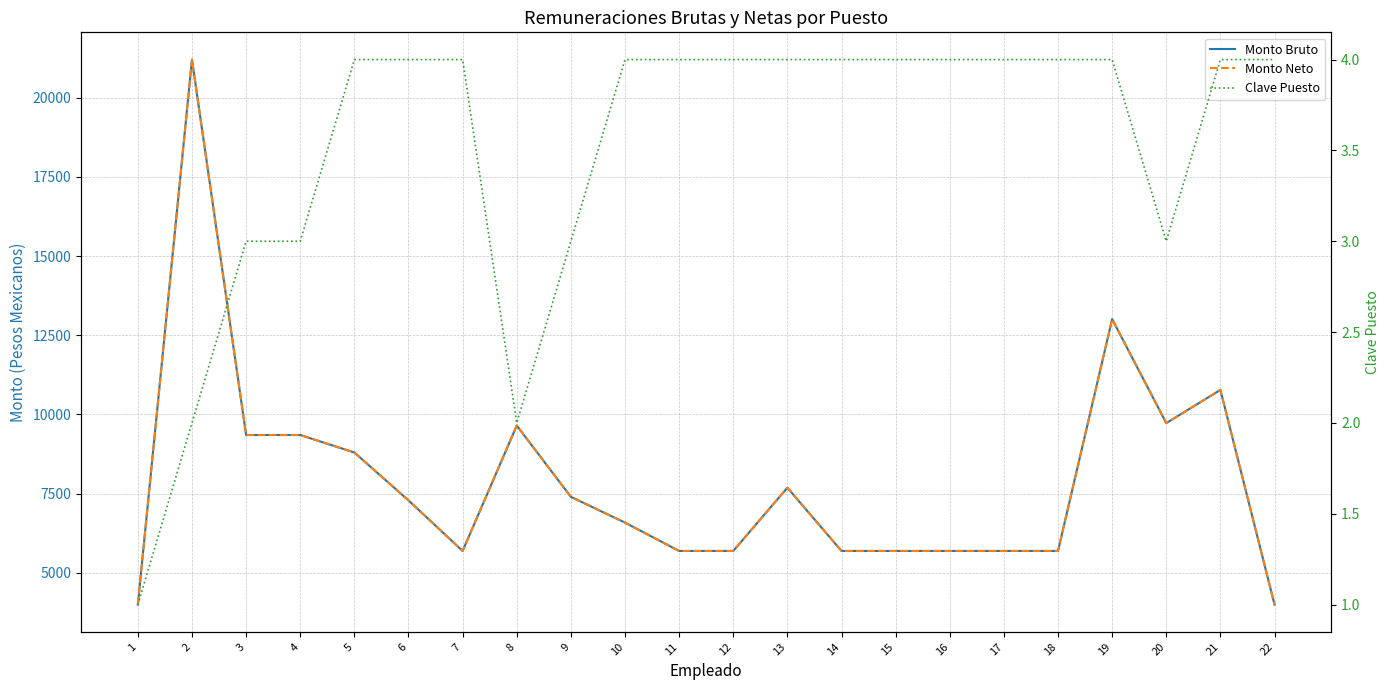

Reading right to left, list all the values displayed in this chart.

Monto Bruto: 4000.0	10775.4	9727.8	13009.5	5691.9	5691.9	5691.9	5691.9	5691.9	7688.4	5691.9	5691.9	6586.5	7399.5	9649.8	5691.9	7287.5	8799.3	9351.6	9351.6	21201.0	4000.0
Monto Neto: 4000.0	10775.4	9727.8	13009.5	5691.9	5691.9	5691.9	5691.9	5691.9	7688.4	5691.9	5691.9	6586.5	7399.5	9649.8	5691.9	7287.5	8799.3	9351.6	9351.6	21201.0	4000.0
Clave Puesto: 4.0	4.0	3.0	4.0	4.0	4.0	4.0	4.0	4.0	4.0	4.0	4.0	4.0	3.0	2.0	4.0	4.0	4.0	3.0	3.0	2.0	1.0